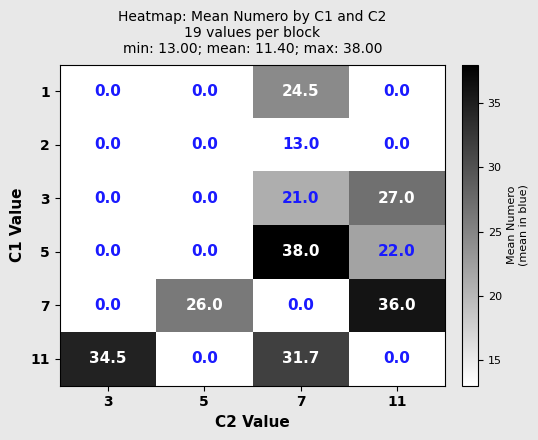

What is the average value of the 7 series?

15.5